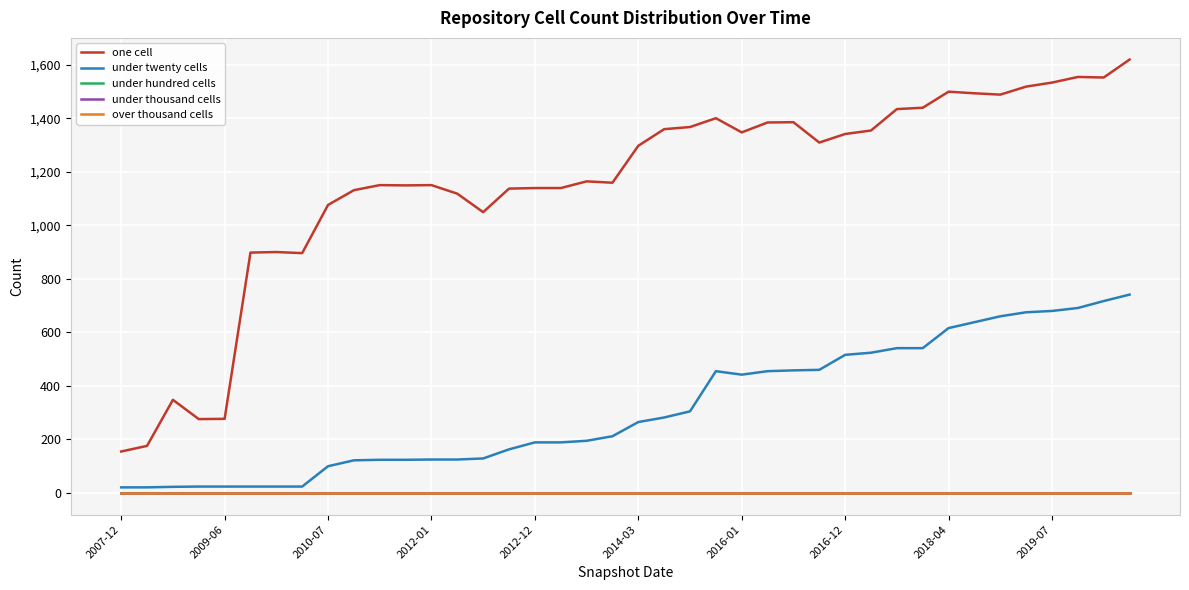

List the series in order of their peak value, highest first.

one cell, under twenty cells, under hundred cells, under thousand cells, over thousand cells